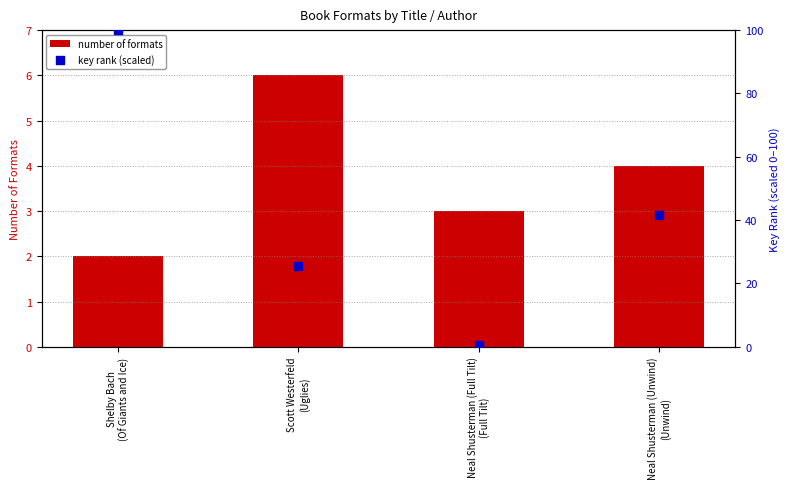

What are all the series names shown in the legend?

number of formats, key rank (scaled)